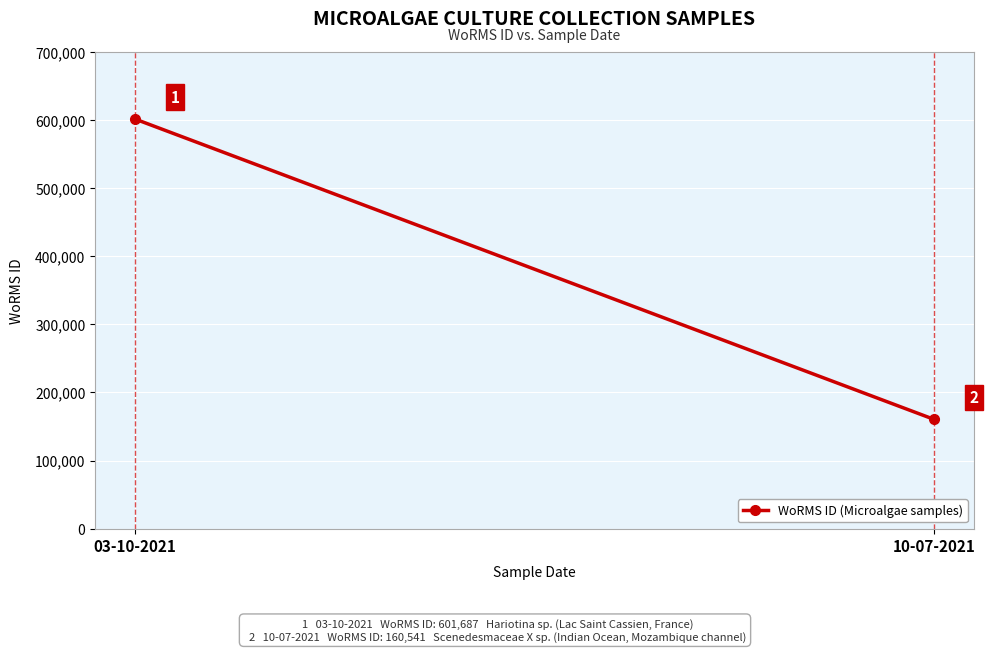

True or false: the data shows 33408 at 10-07-2021.

False